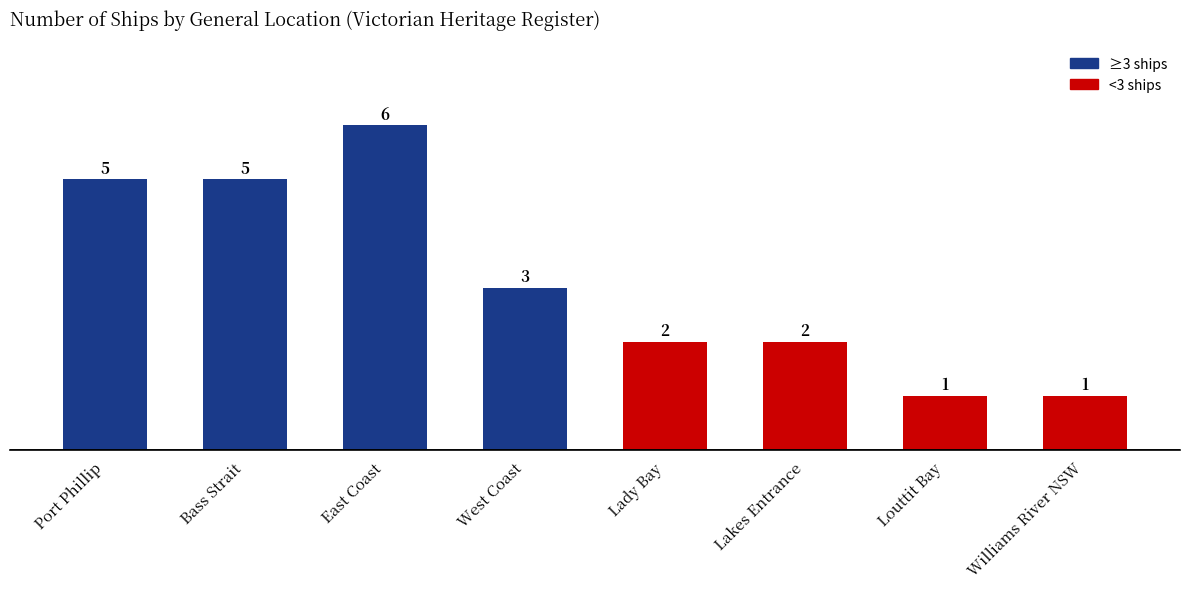

How many values are below 3?

4